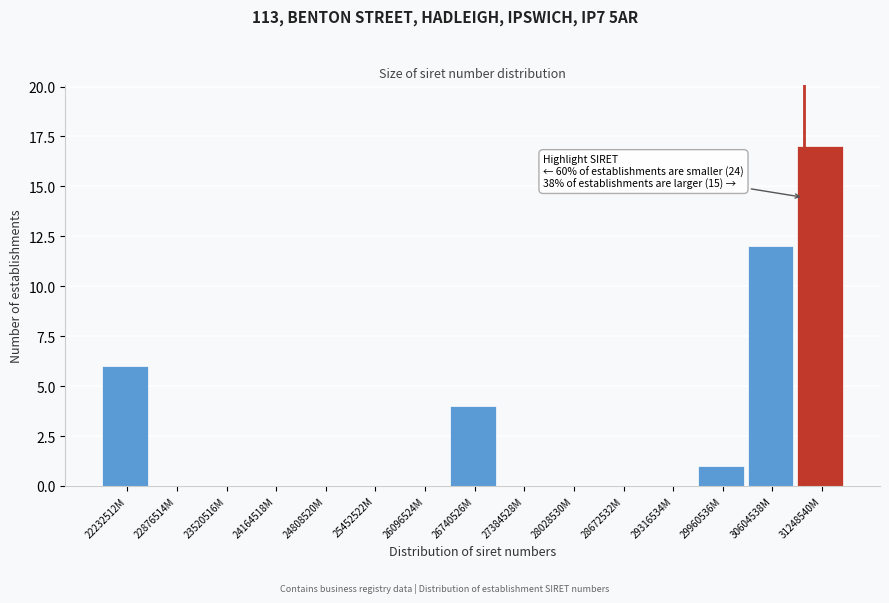

Reading left to right, extract all data points from this chart.

22232512M=6	22876514M=0	23520516M=0	24164518M=0	24808520M=0	25452522M=0	26096524M=0	26740526M=4	27384528M=0	28028530M=0	28672532M=0	29316534M=0	29960536M=1	30604538M=12	31248540M=17